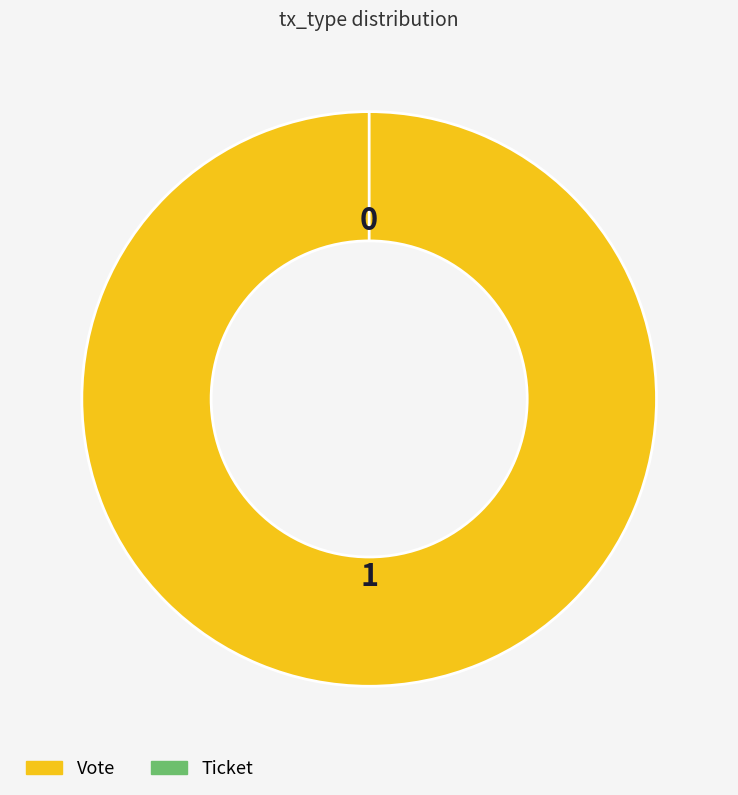

How much of the chart is everything except Ticket?

100.0%